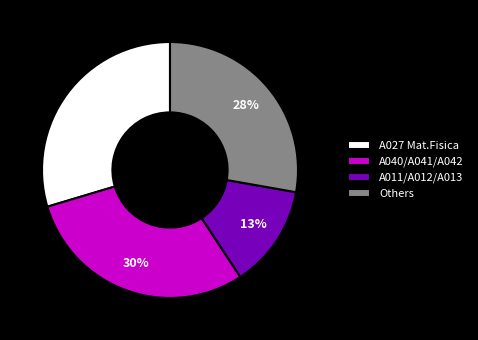

Do Others and A027 Mat.Fisica together represent more than half of the pie?

Yes